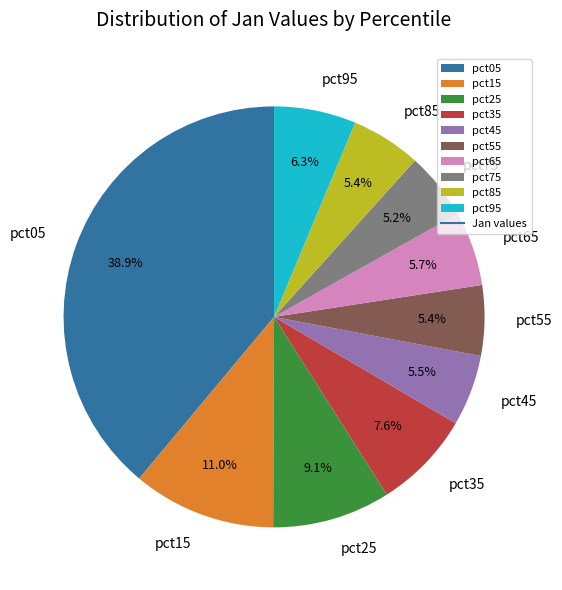

What is the ratio of the value at pct45 to the value at pct05?

0.1